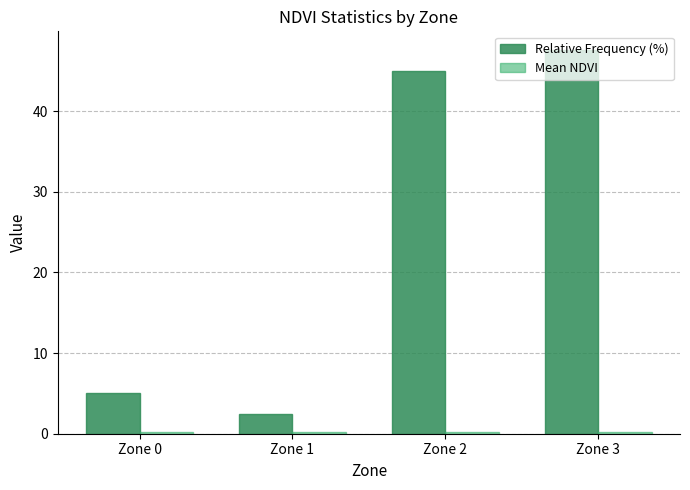

What is the minimum value for Relative Frequency (%)?

2.5